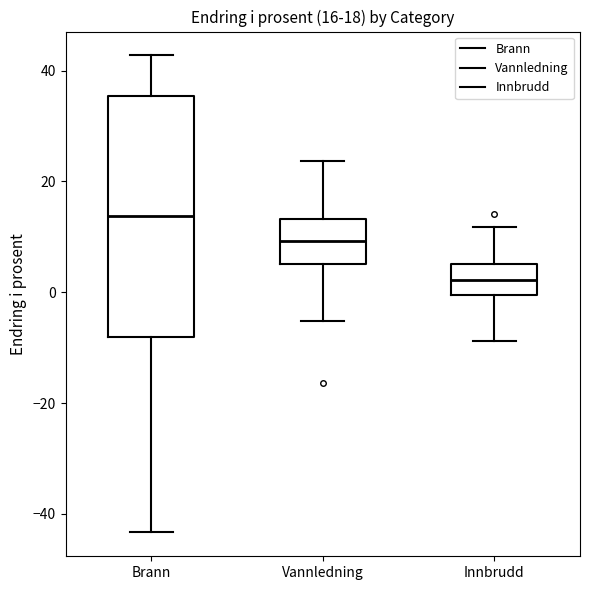

Comparing the boxes themselves (not the whiskers), which one is the tallest?

Brann